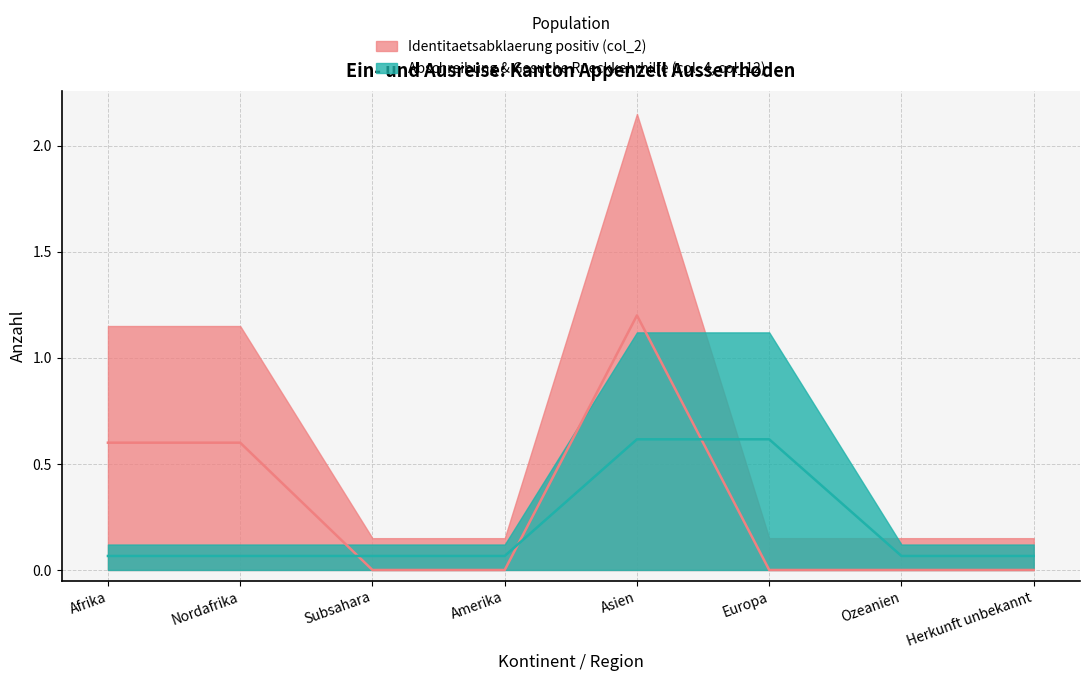

Which series has the largest total across all categories?

Identitaetsabklaerung positiv (col_2)